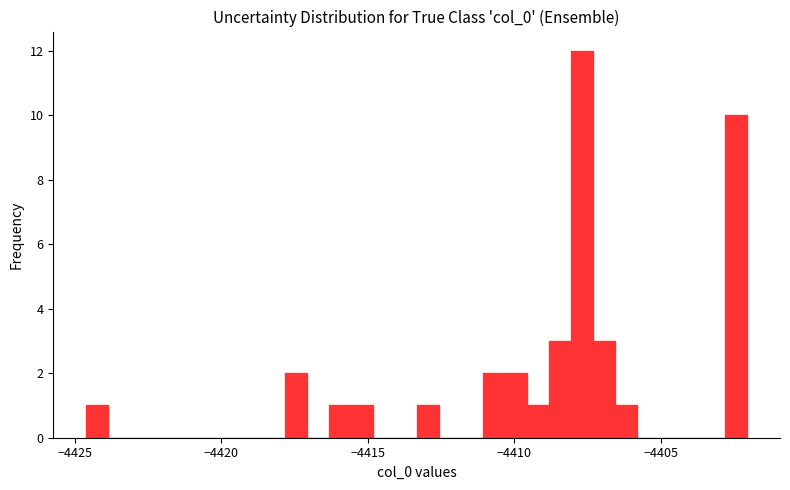

Read against the x-axis, roughly where is the centre of the tallest bar?

-4407.5